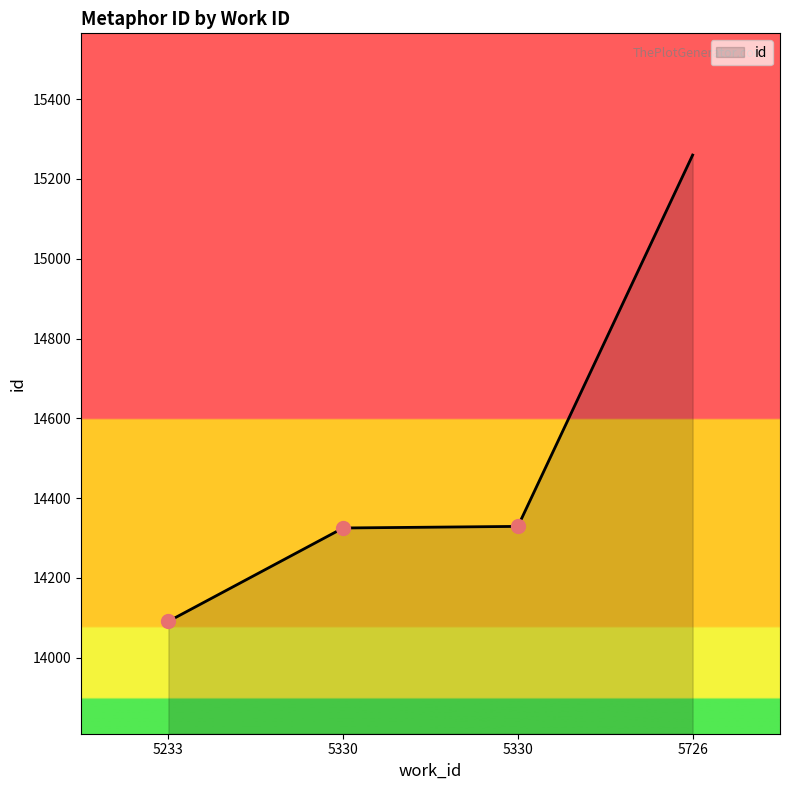

Reading left to right, extract all data points from this chart.

5233=14091	5330=14325	5330=14329	5726=15260